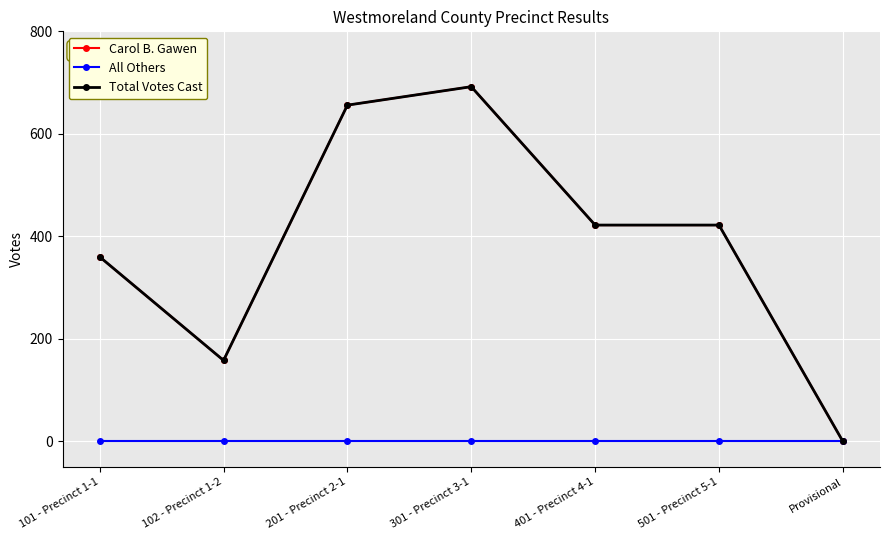

Does the chart have visible grid lines?

Yes